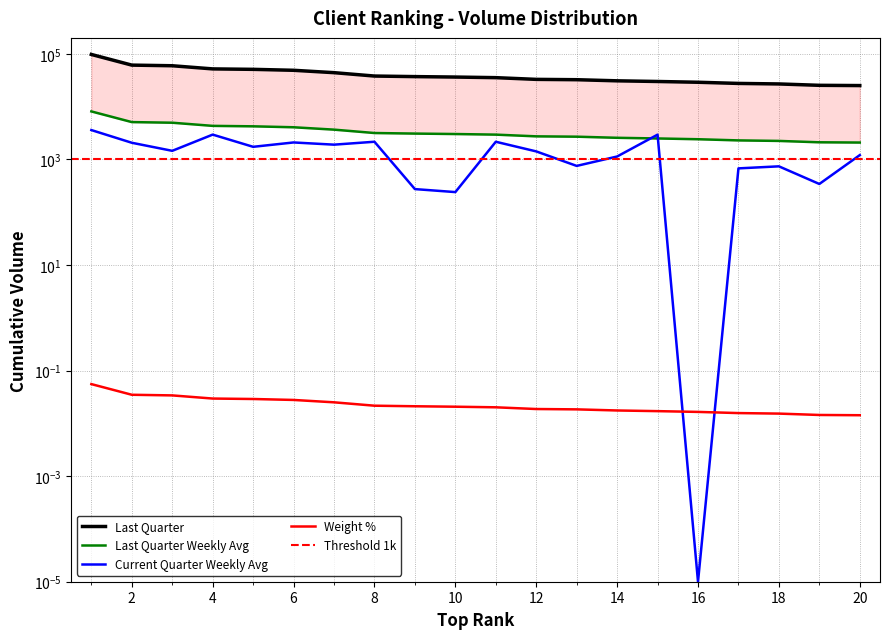

Does the chart display data point markers on the line(s)?

No